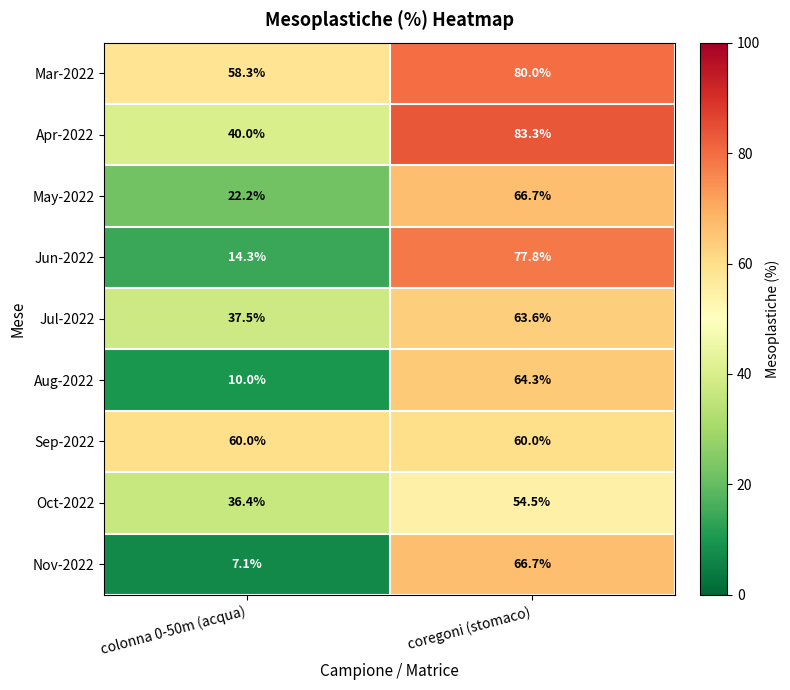

At which label does Nov-2022 first exceed 66?

coregoni (stomaco)